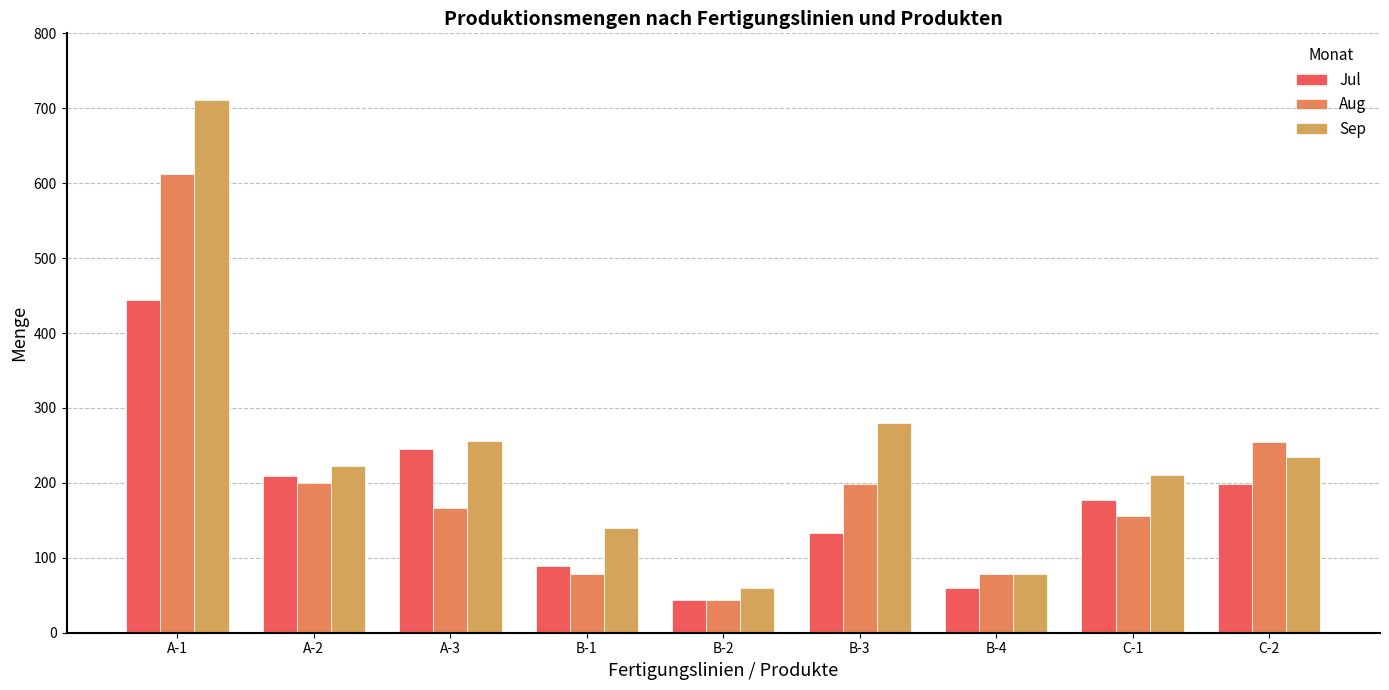

What are all the series names shown in the legend?

Jul, Aug, Sep